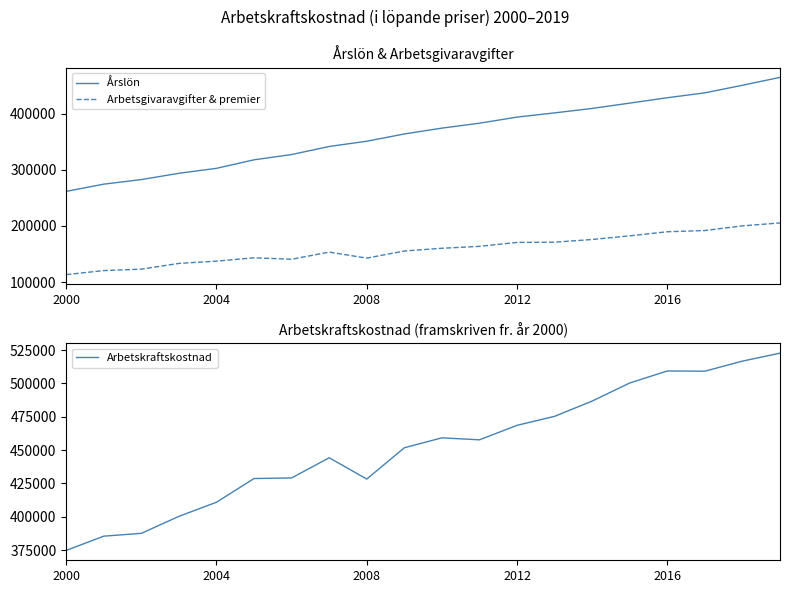

List the series in order of their peak value, highest first.

Arbetskraftskostnad, Årslön, Arbetsgivaravgifter & premier